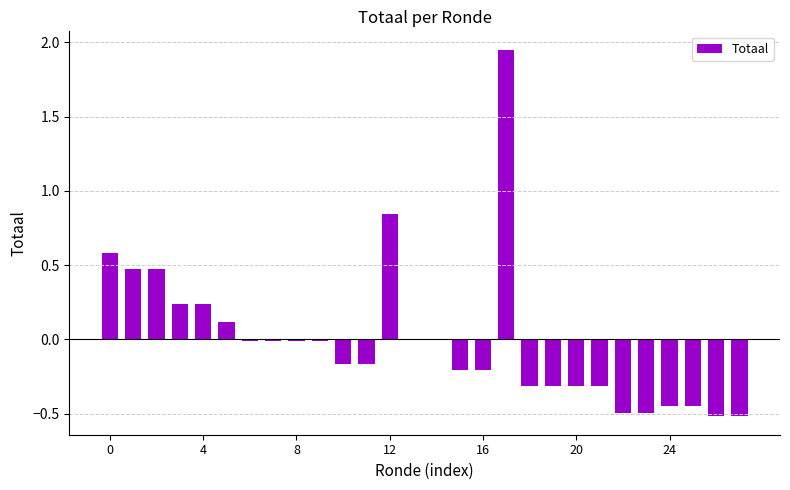

What is the label of the 15th bar from the right?

13